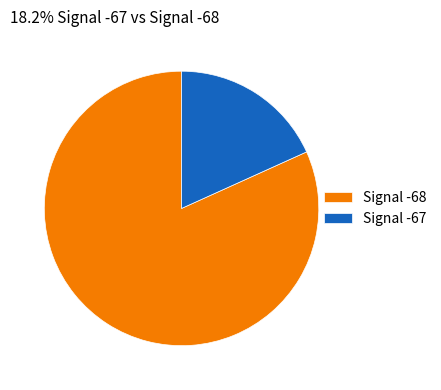

True or false: Signal -67 accounts for 18% of the total.

True